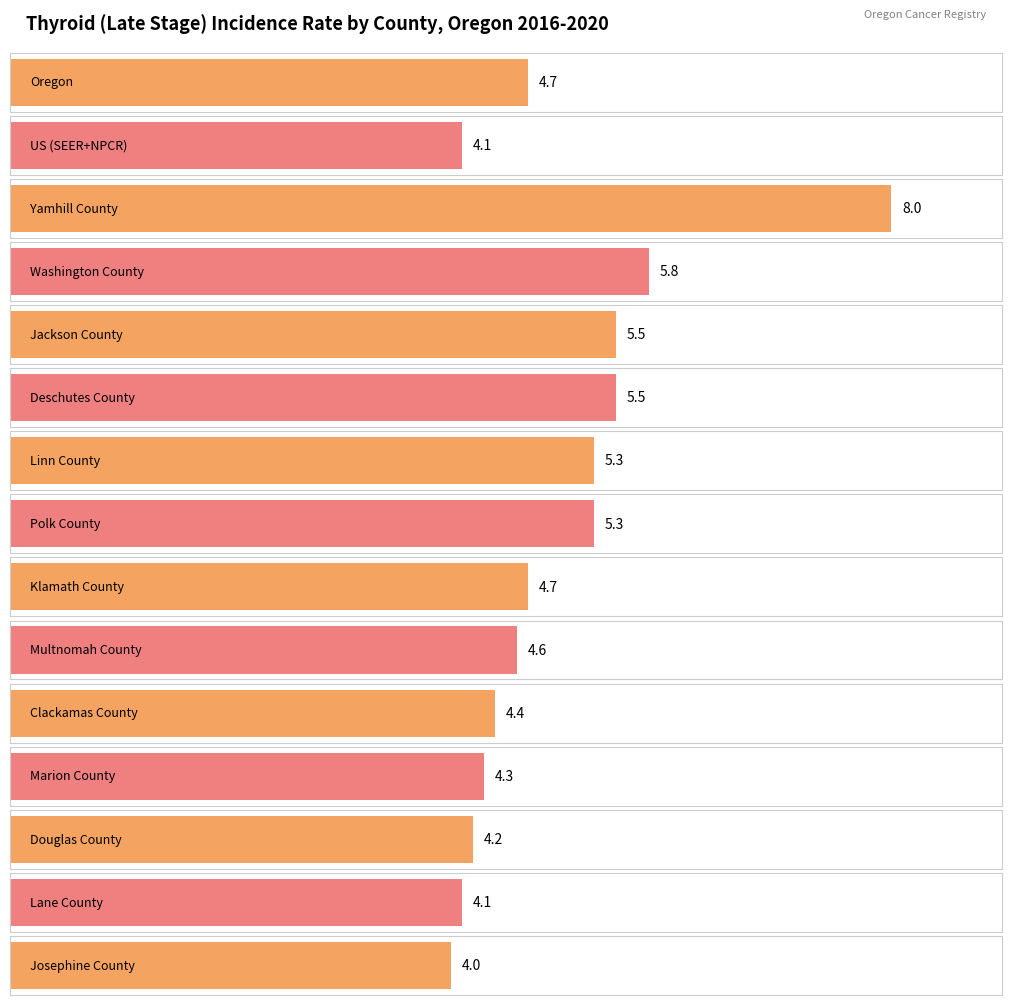

Approximately how many times larger is the value at Marion County compared to Polk County?

0.8